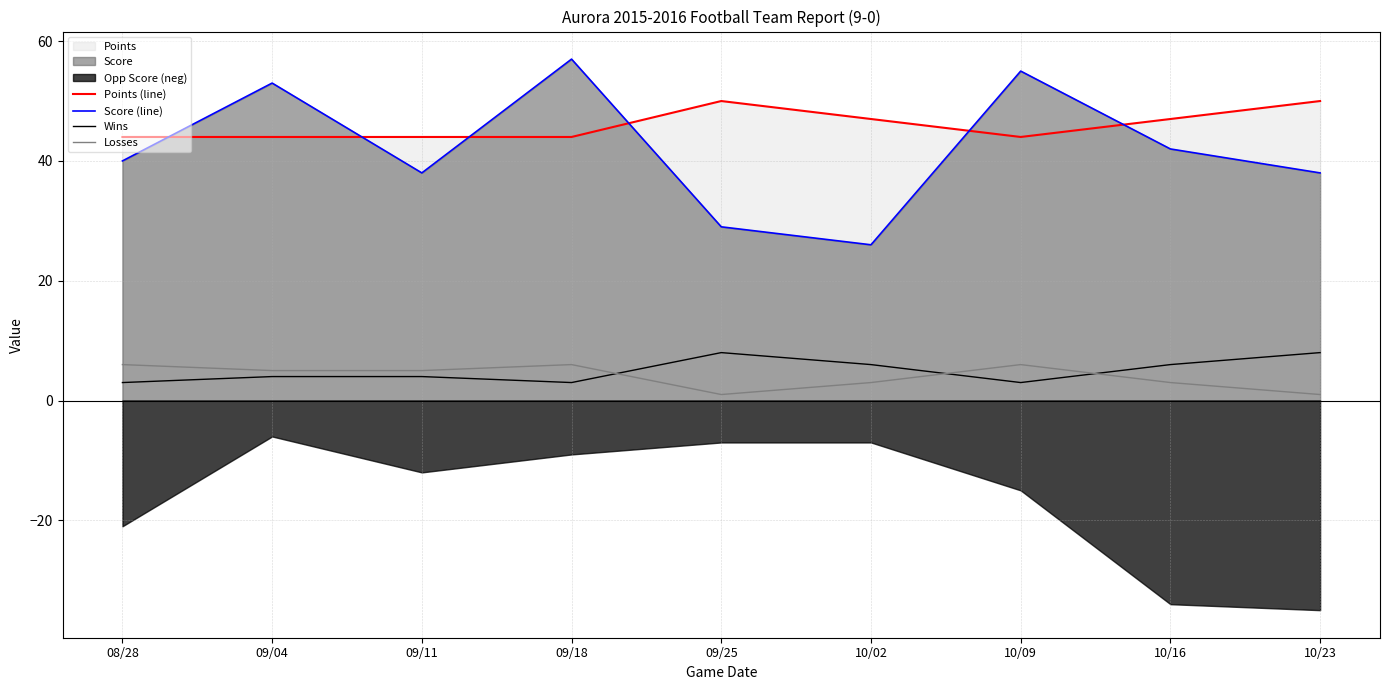

At how many categories does at least one series exceed 23?

9